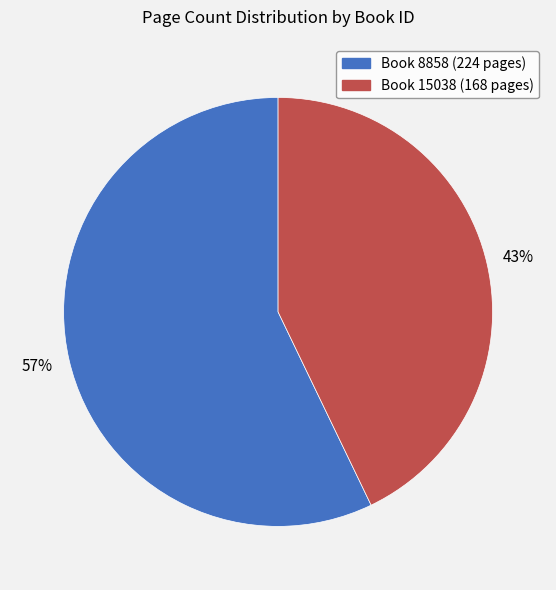

Is there a majority slice in this chart?

Yes